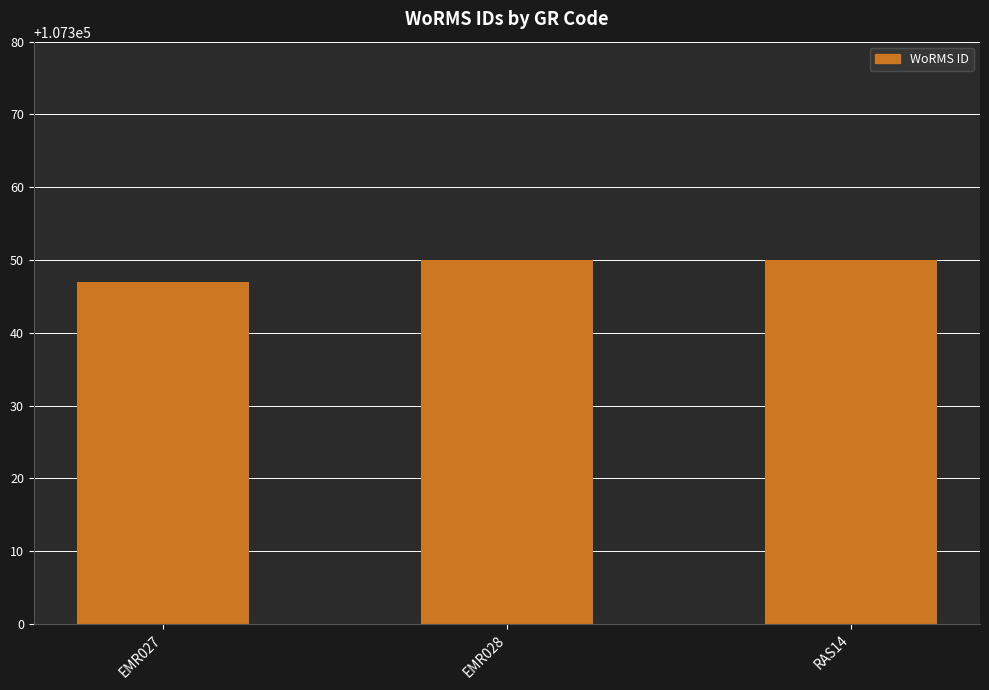

The chart shows a value of 58993 at EMR028. True or false?

False